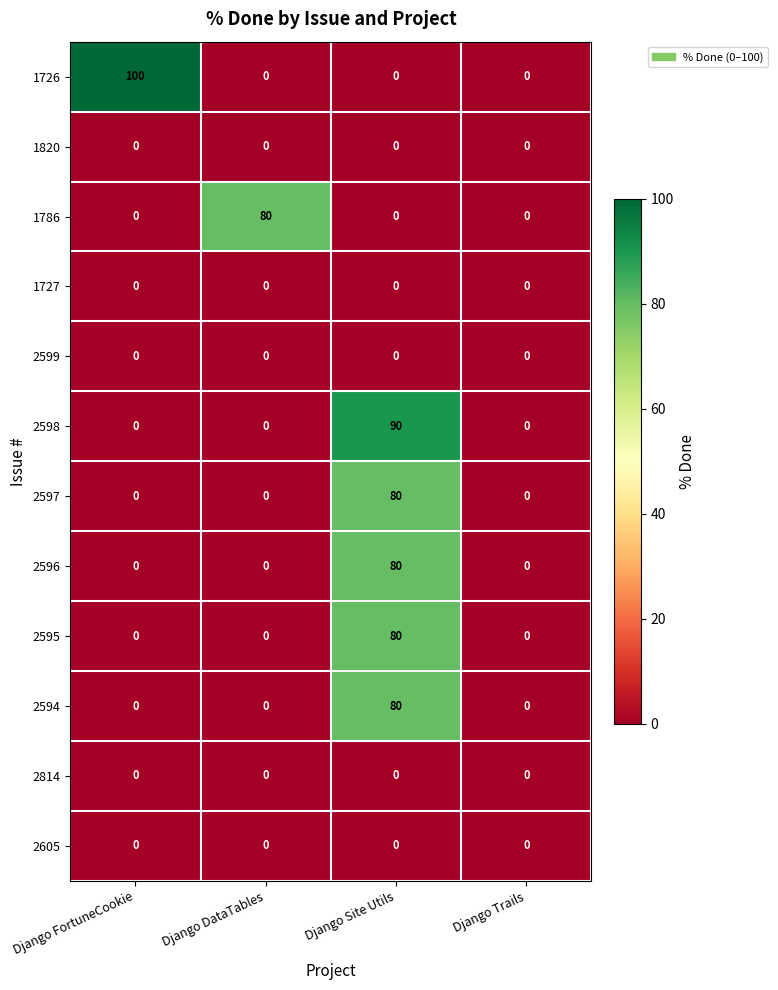

Which series has the largest range (max minus min)?

1726